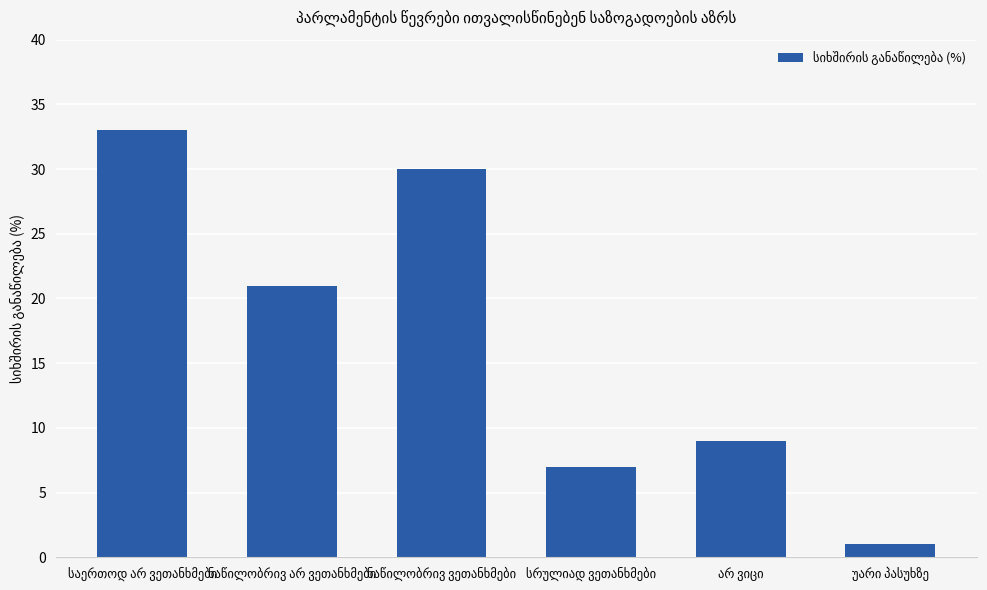

What is the difference between the maximum and minimum values?

32